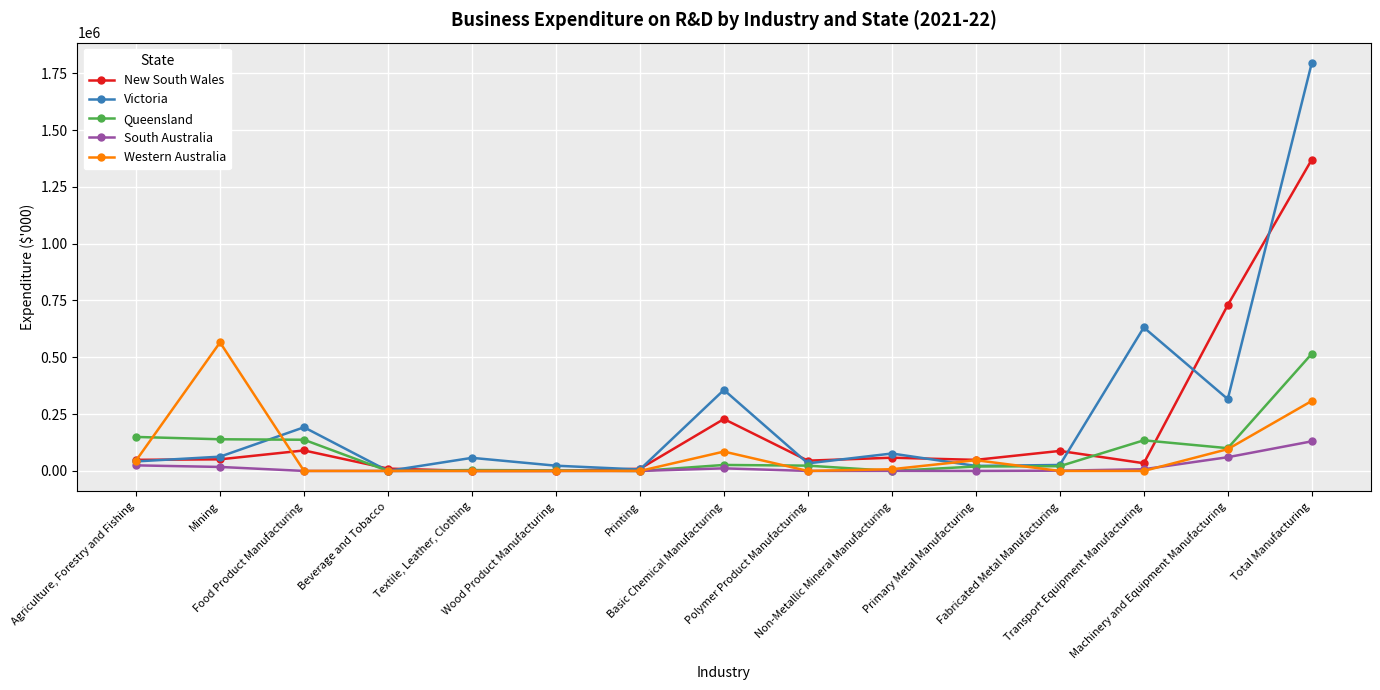

What is the difference between the second highest and minimum values in the South Australia series?

60454